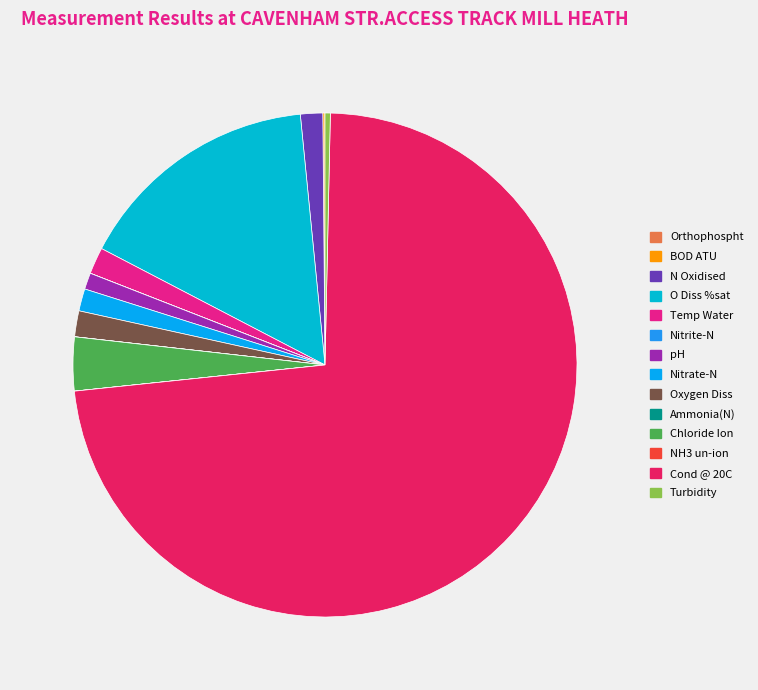

Between BOD ATU and Nitrate-N, which is larger?

Nitrate-N